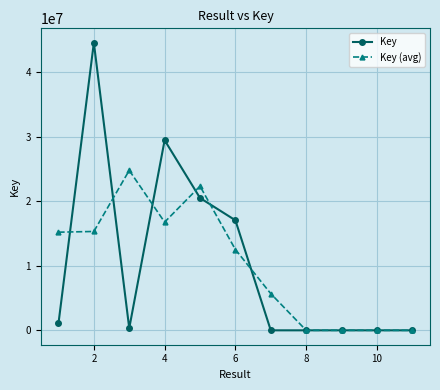

At how many categories does at least one series exceed 29019685?

2